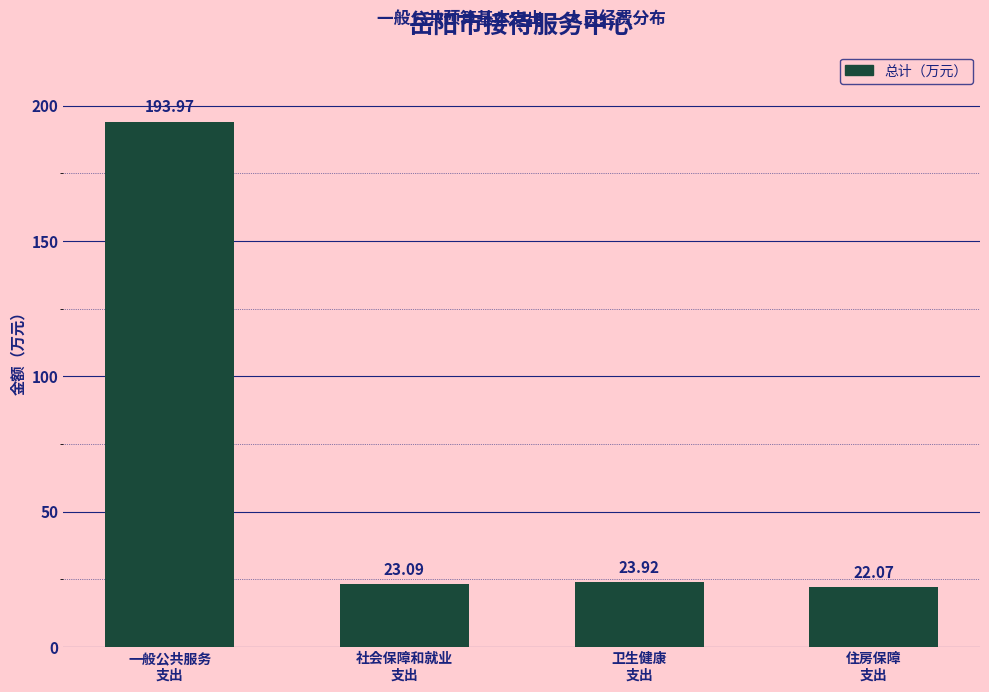

What is the difference between the maximum and minimum values?

171.9